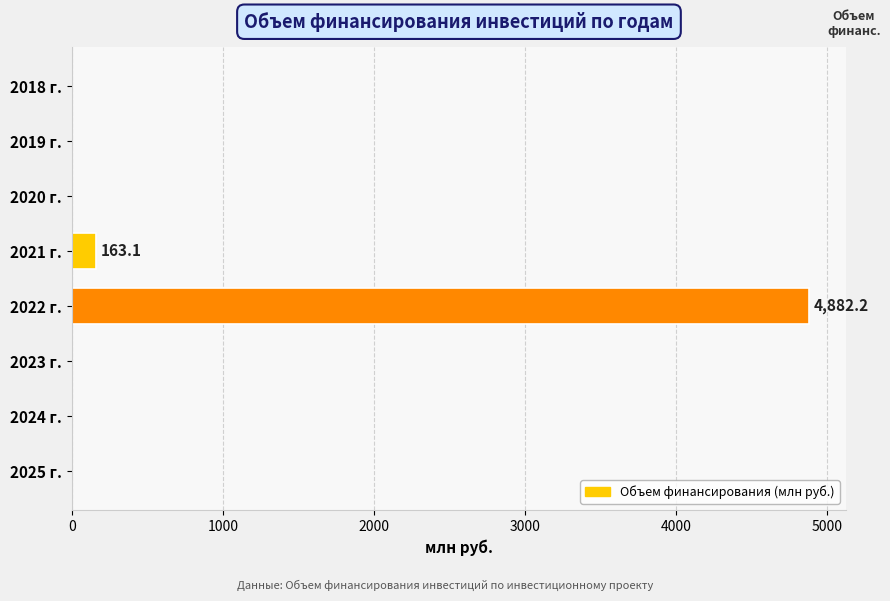

Reading bottom to top, list all the values displayed in this chart.

2025 г.=0.0	2024 г.=0.0	2023 г.=0.0	2022 г.=4882.2	2021 г.=163.1	2020 г.=0.0	2019 г.=0.0	2018 г.=0.0